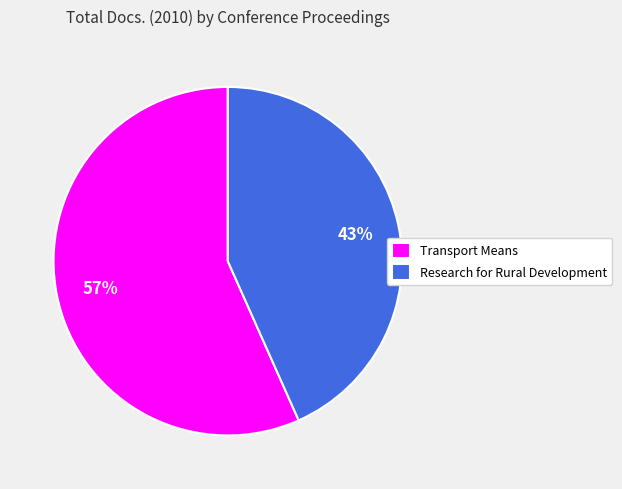

What percentage is the Transport Means slice, to the nearest percent?

57%